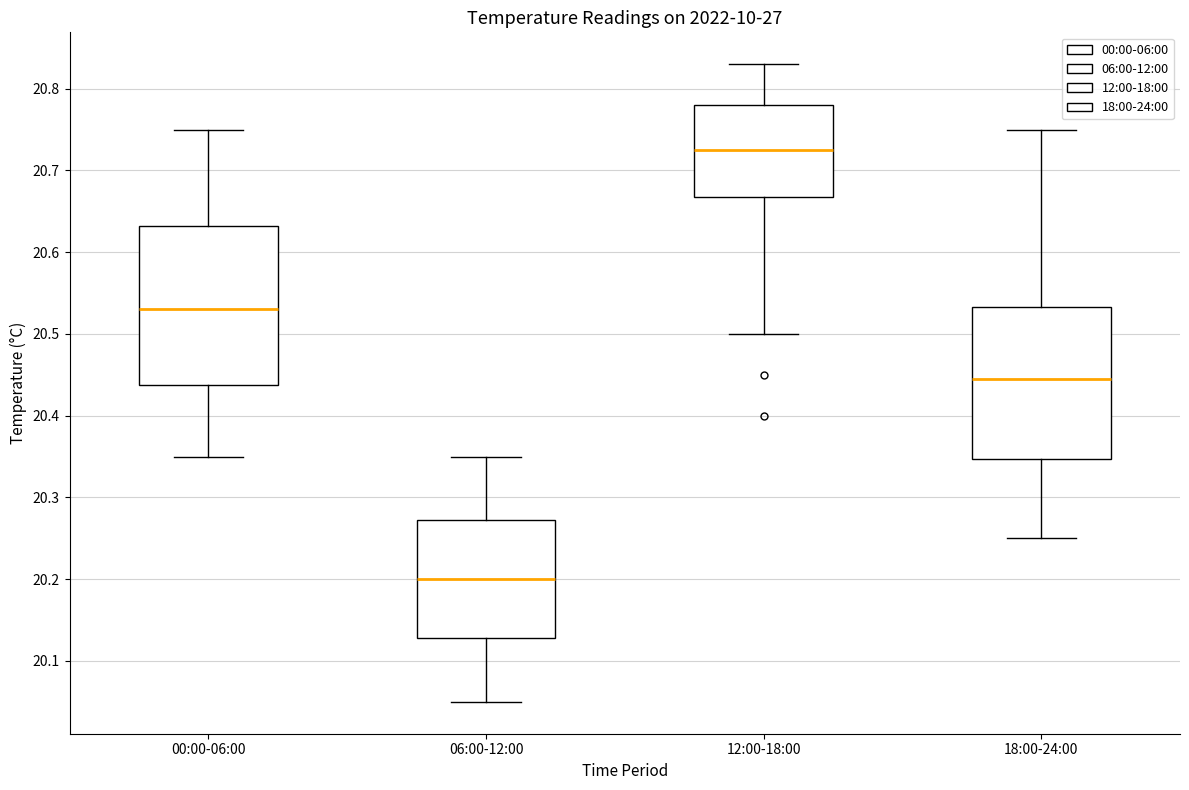

Where does the median line of the box for 12:00-18:00 sit on the y-axis? The values are not printed on the chart, so give them approximately, as read against the axis.

20.73